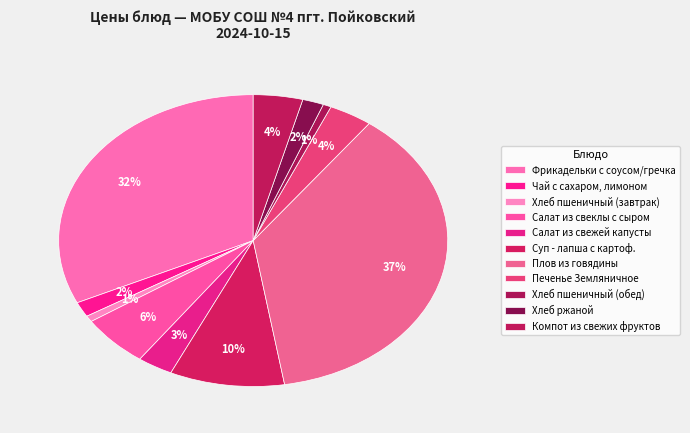

To the nearest percent, what portion does Печенье Земляничное represent?

4%